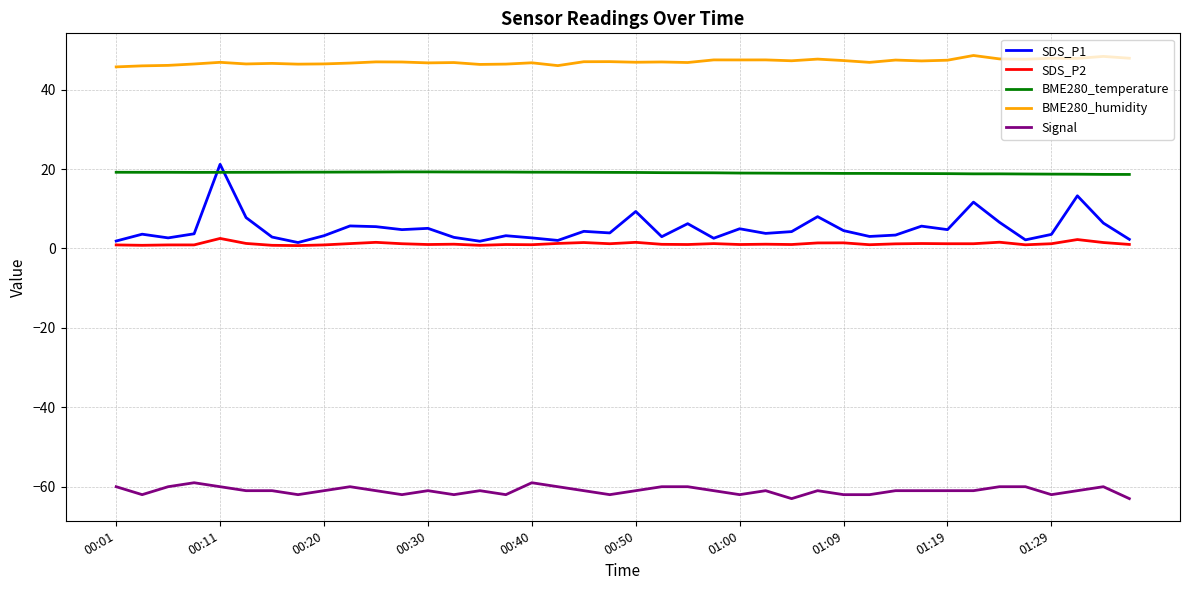

At how many categories does at least one series exceed 9?

40